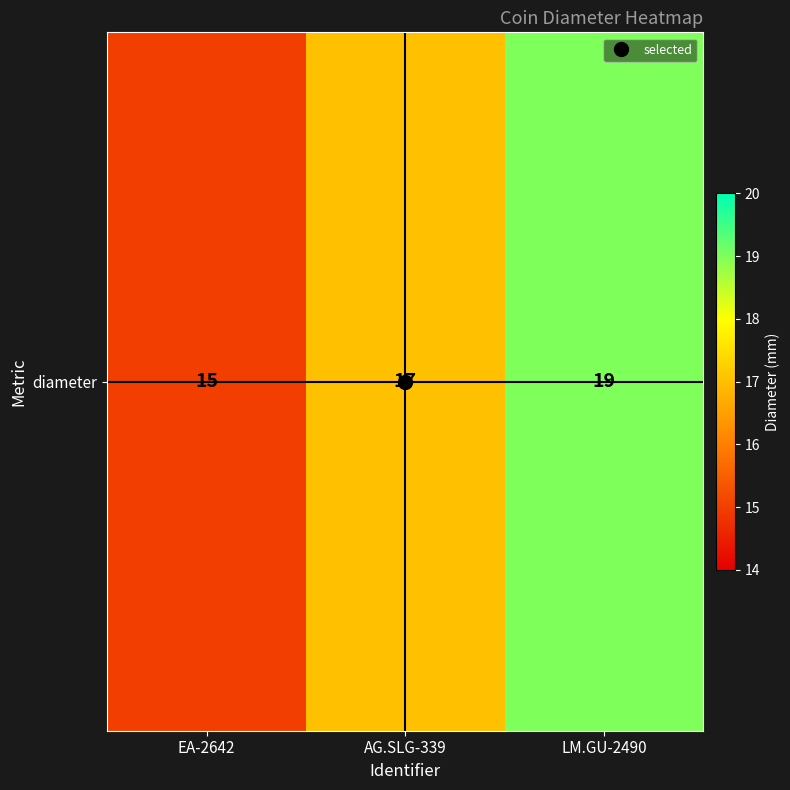

What is the difference between the second highest and minimum values?

2